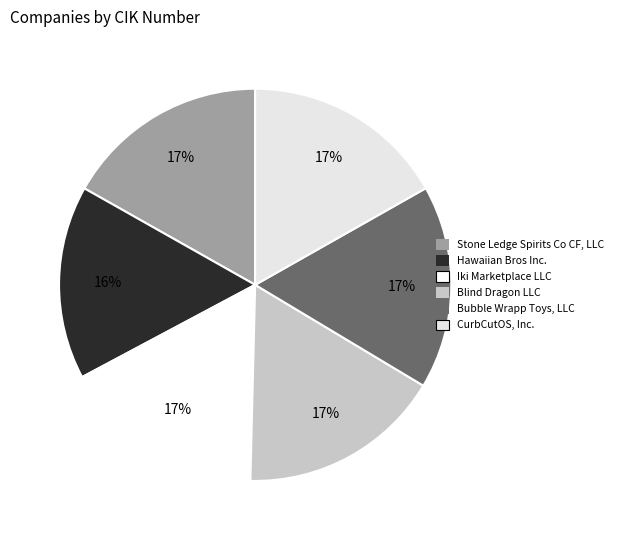

What is the largest slice in the pie chart?

Stone Ledge Spirits Co CF, LLC